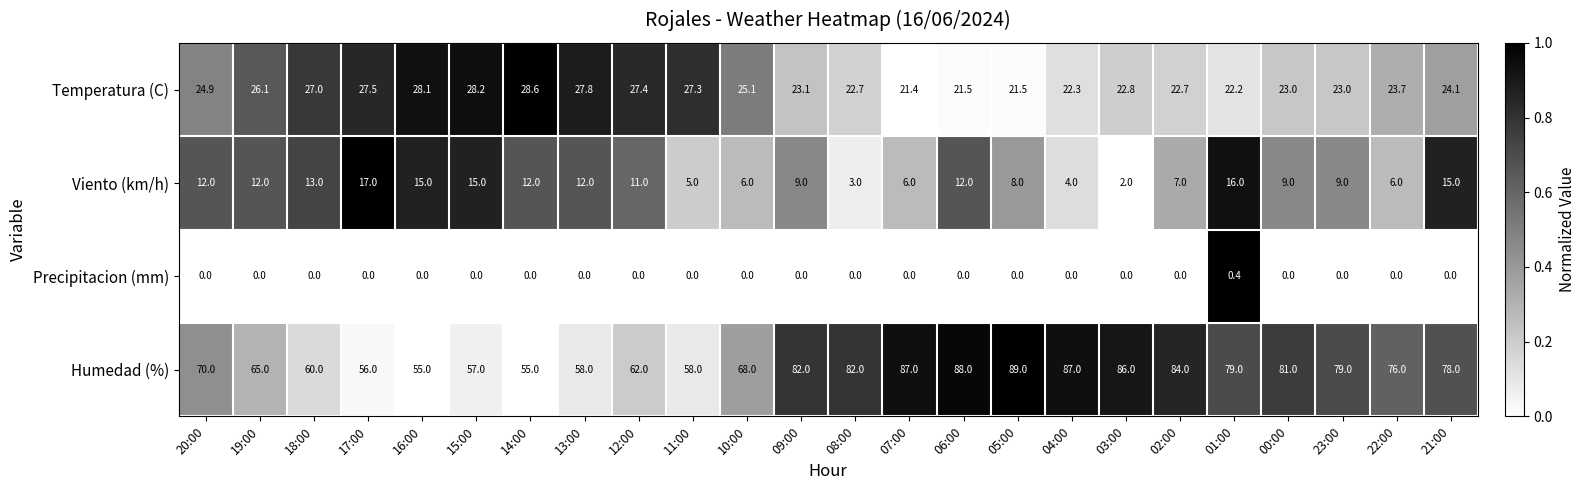

What is the spread (max minus min) of values at 20:00?

70.0